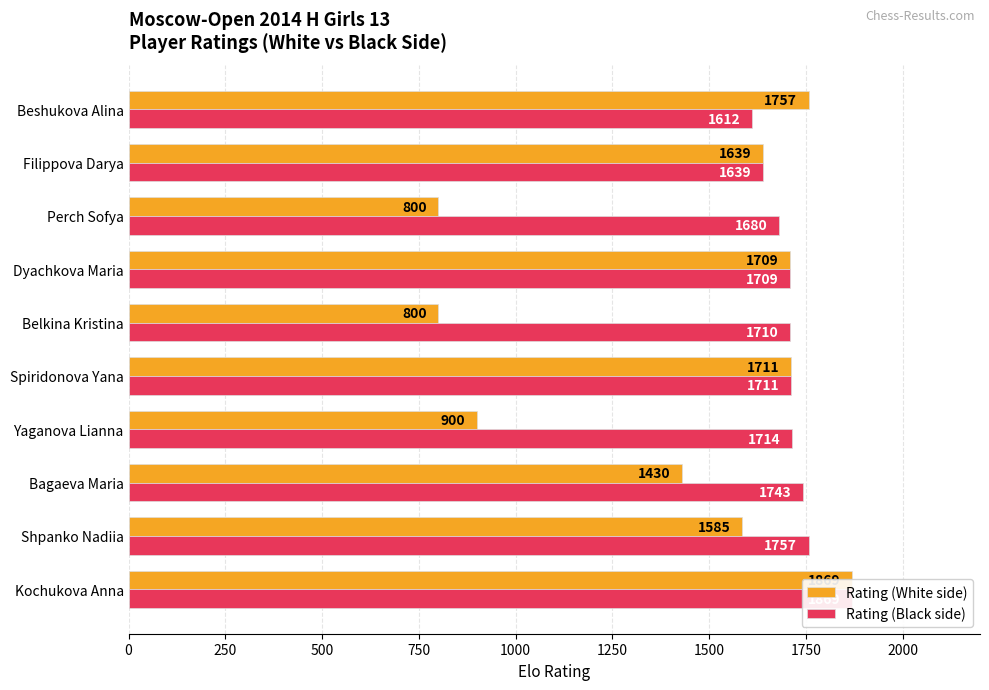

What is the difference between the highest and lowest values at Shpanko Nadiia?

172